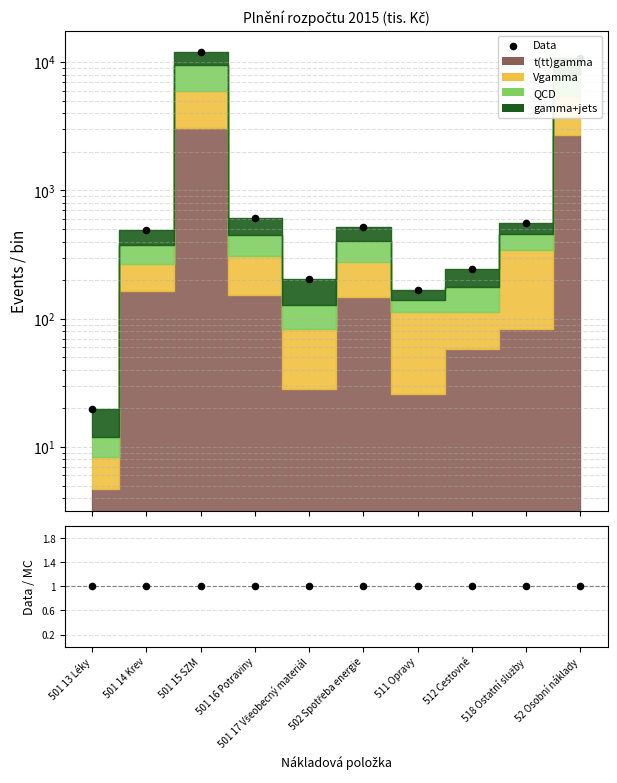

Between 52 Osobní náklady and 502 Spotřeba energie, which is larger?

52 Osobní náklady